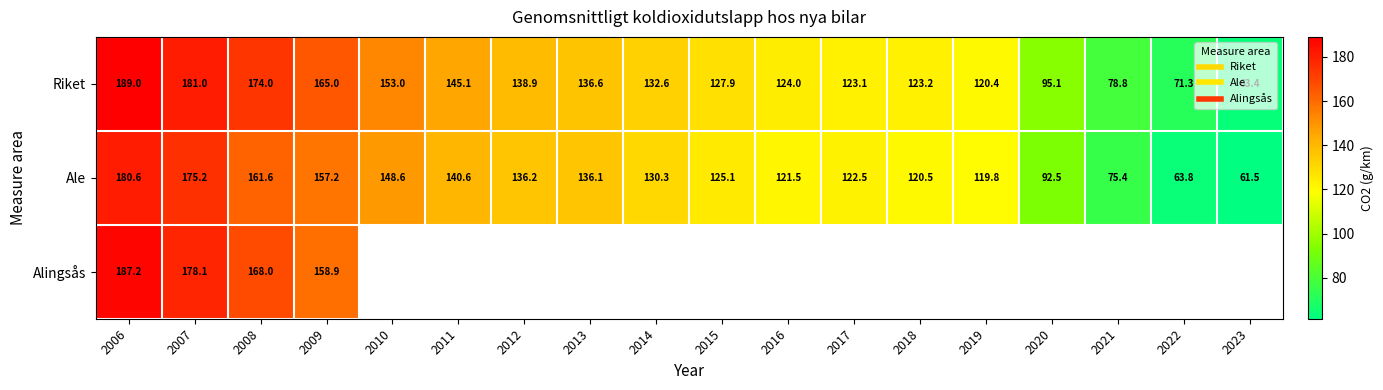

At which category is the sum across all series the highest?

2006